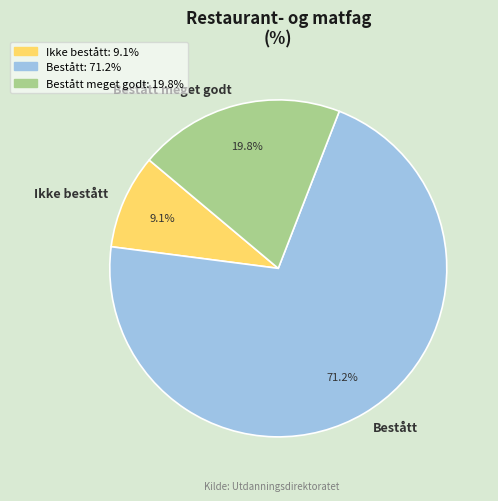

Approximately how many times larger is the value at Bestått meget godt compared to Bestått?

0.3